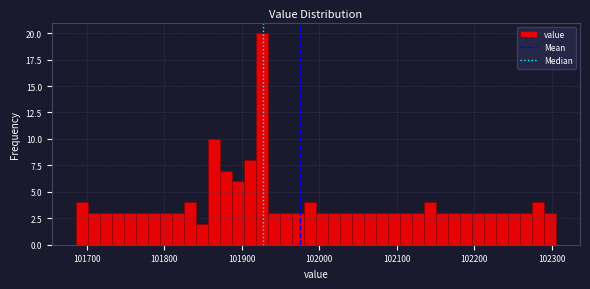

Around what value on the x-axis is the tallest bar? Give the approximate position of its centre, as read against the axis.

101930